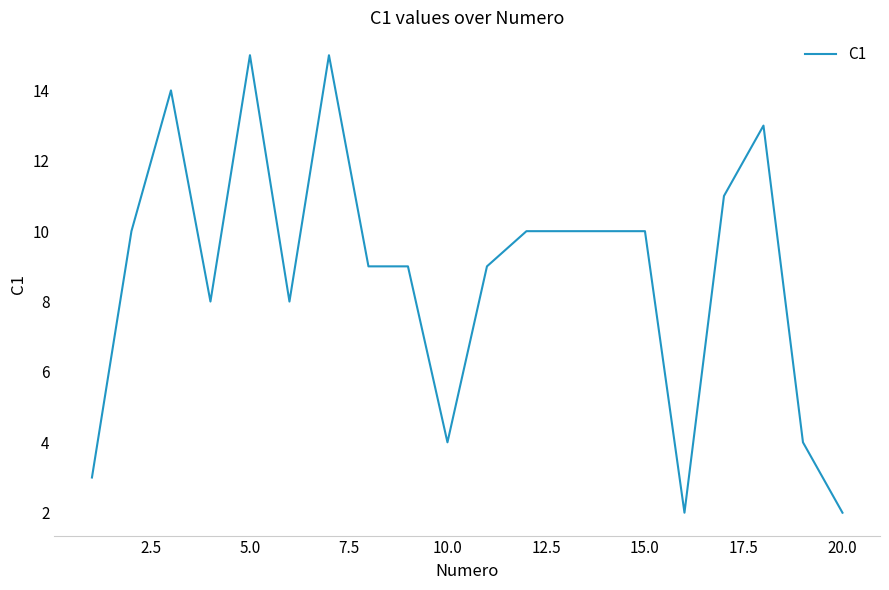

What is the difference between the maximum and minimum values?

13